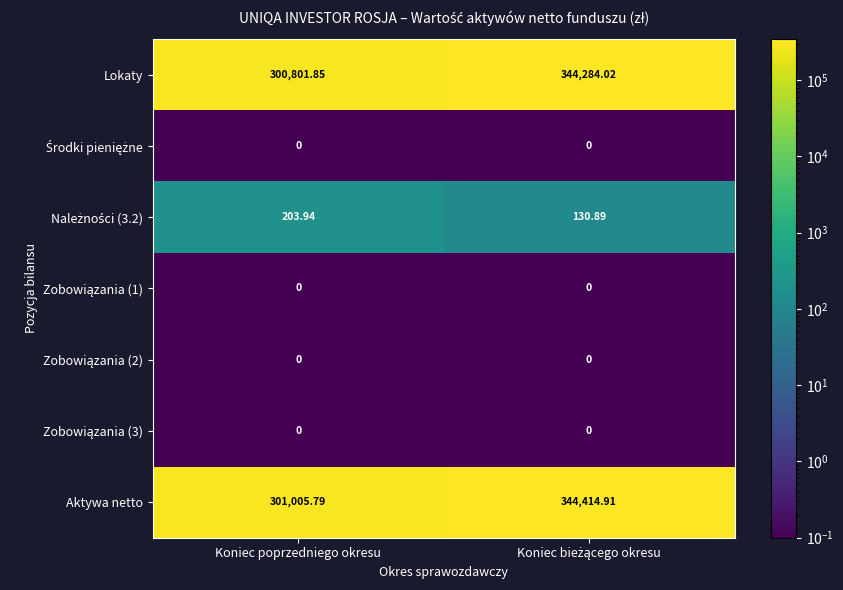

Which category has the lowest value in the Lokaty series?

Koniec poprzedniego okresu